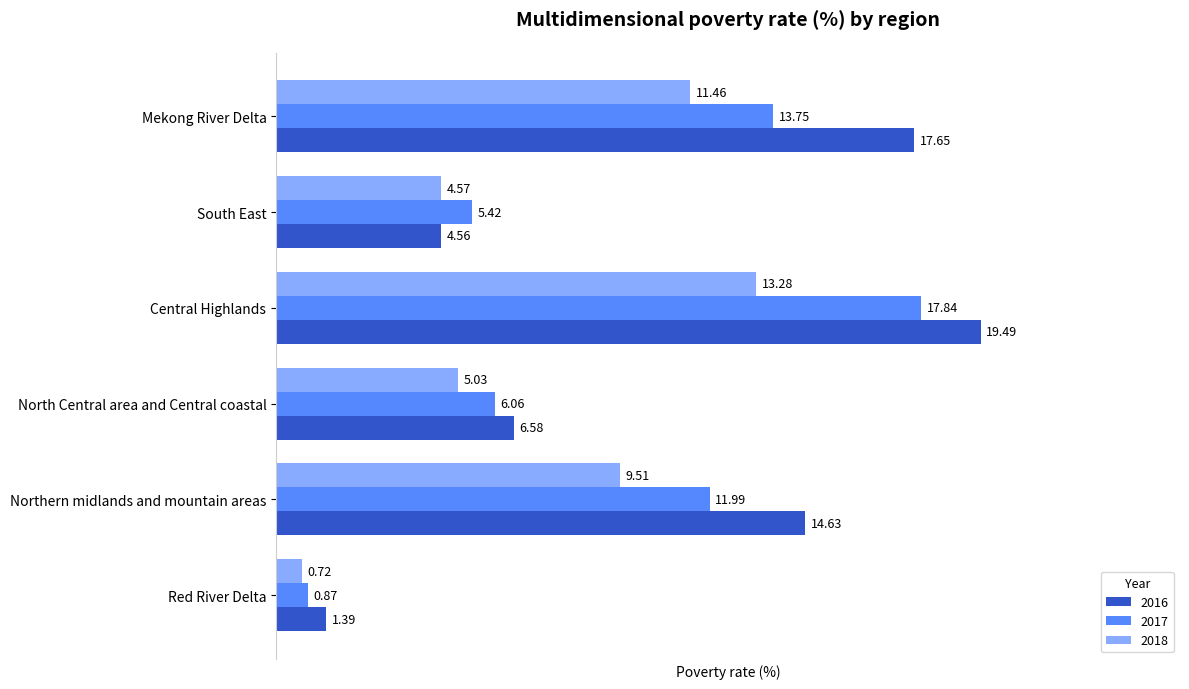

Between Northern midlands and mountain areas and Mekong River Delta, which series saw the biggest shift?

2016